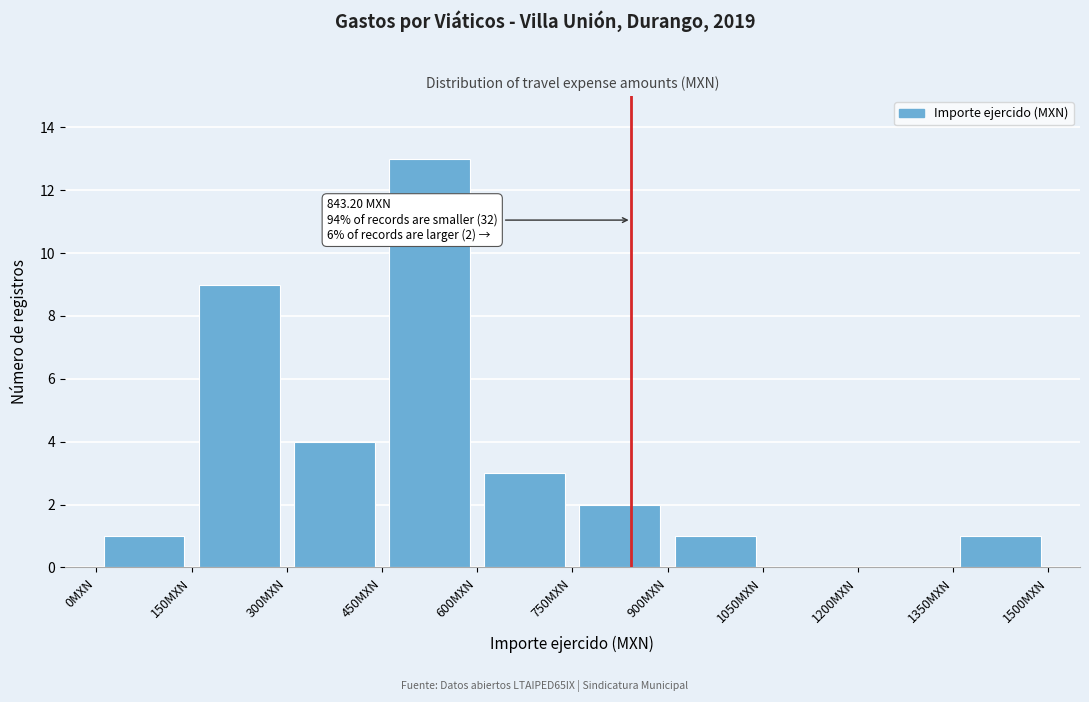

Which range on the x-axis has the tallest bar?

450 to 600